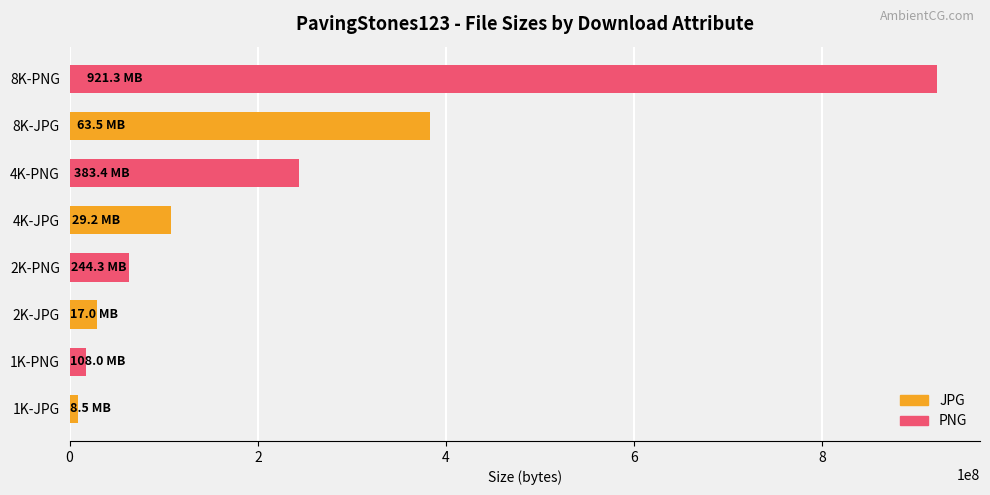

List the series in order of their overall mean, highest first.

PNG, JPG